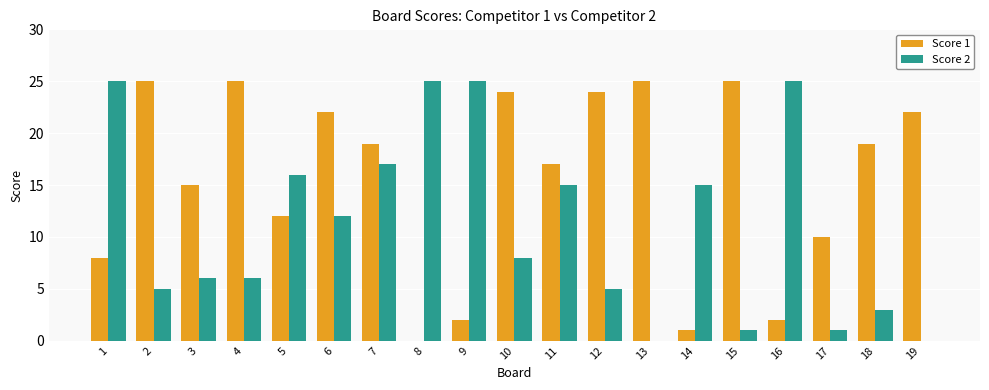

The Score 2 series shows 8 at 10. True or false?

True